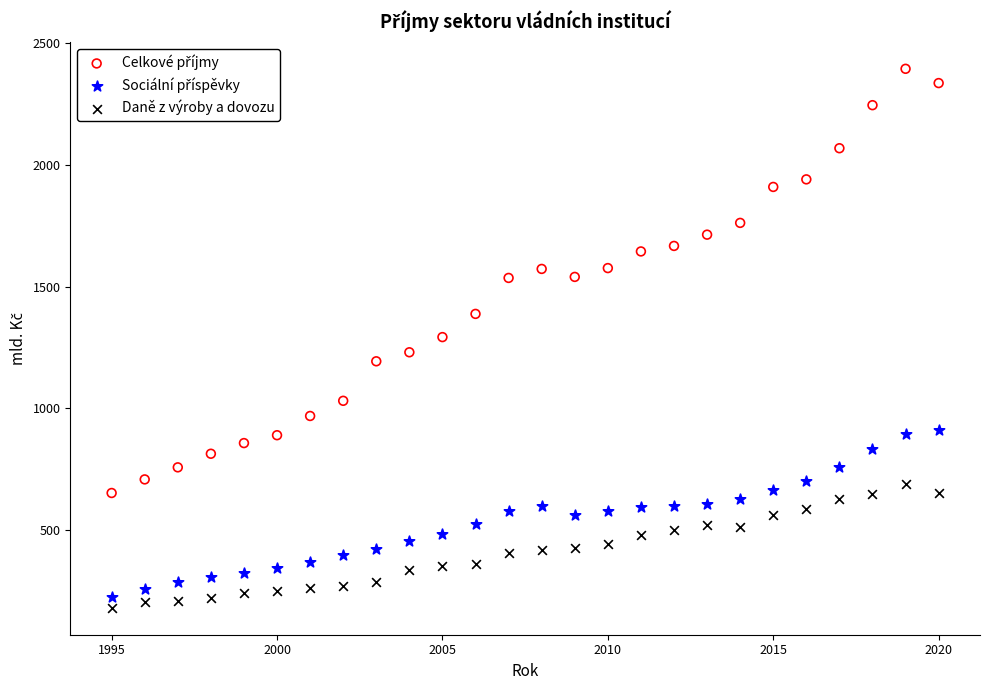

Across all data points, what is the range of X values (max minus min)?

25.0